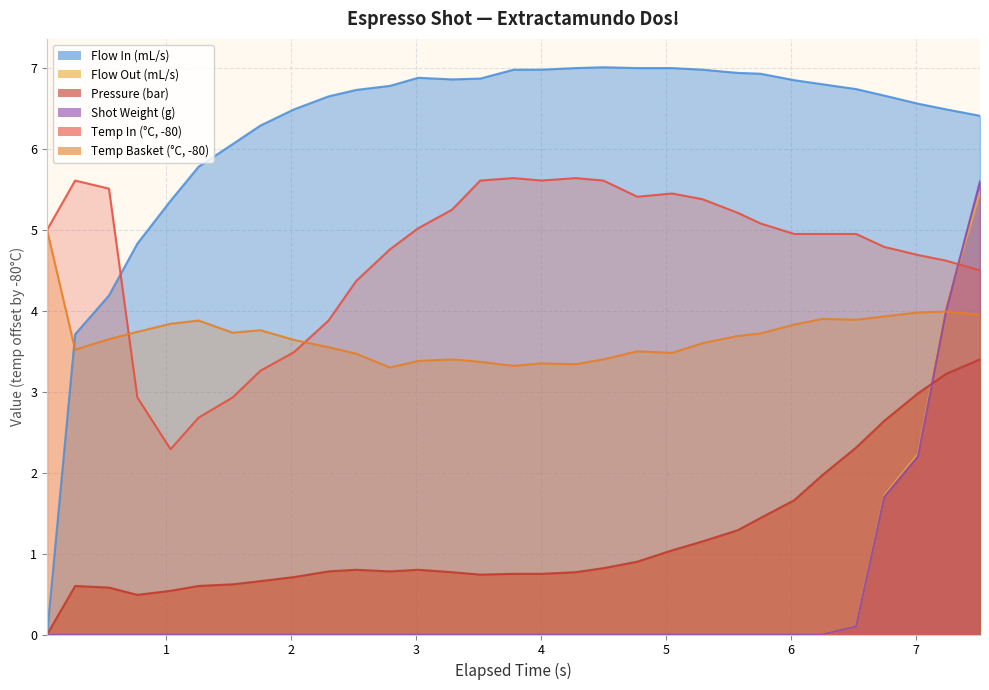

What is the difference between the second highest and minimum values in the pressure series?

3.2